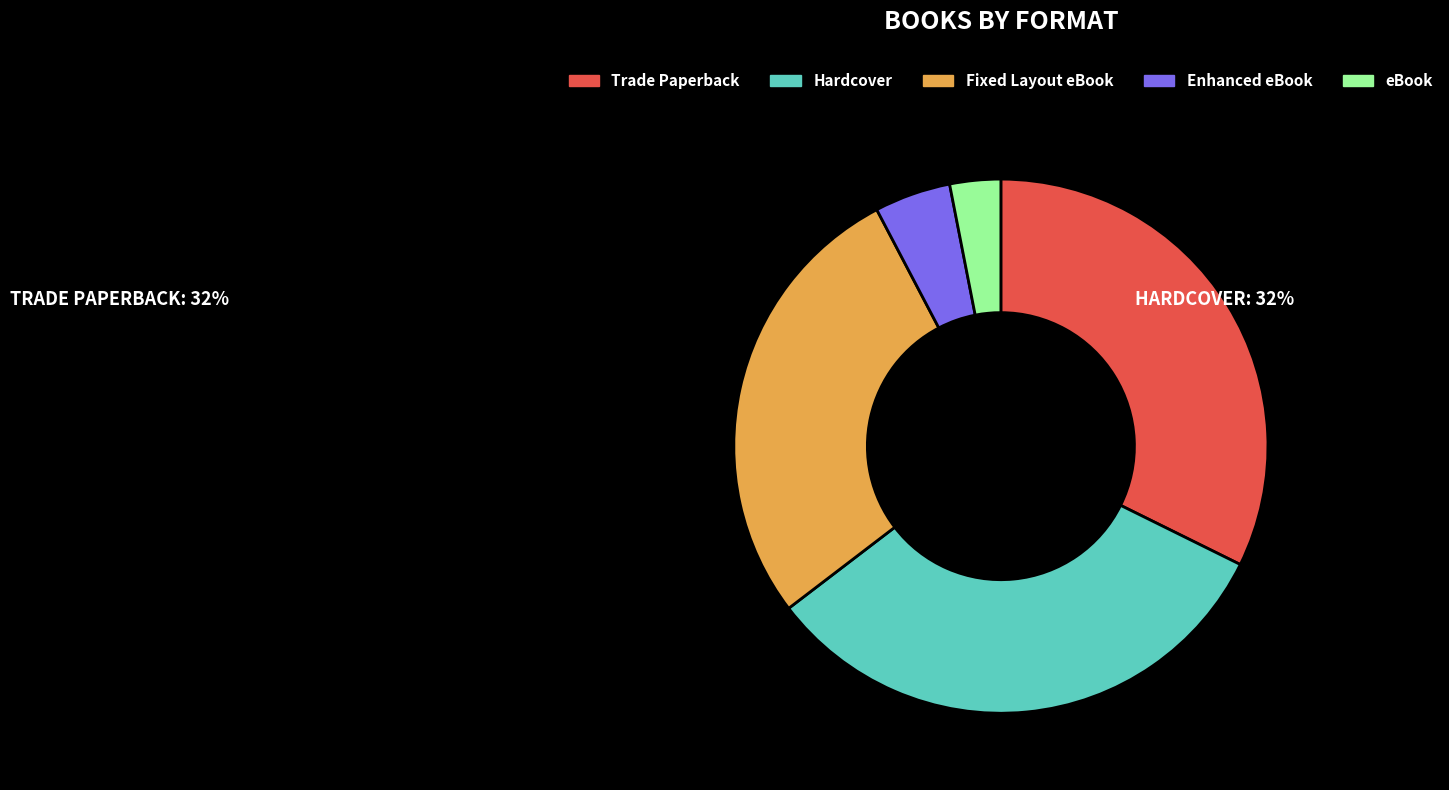

Is there a majority slice in this chart?

No